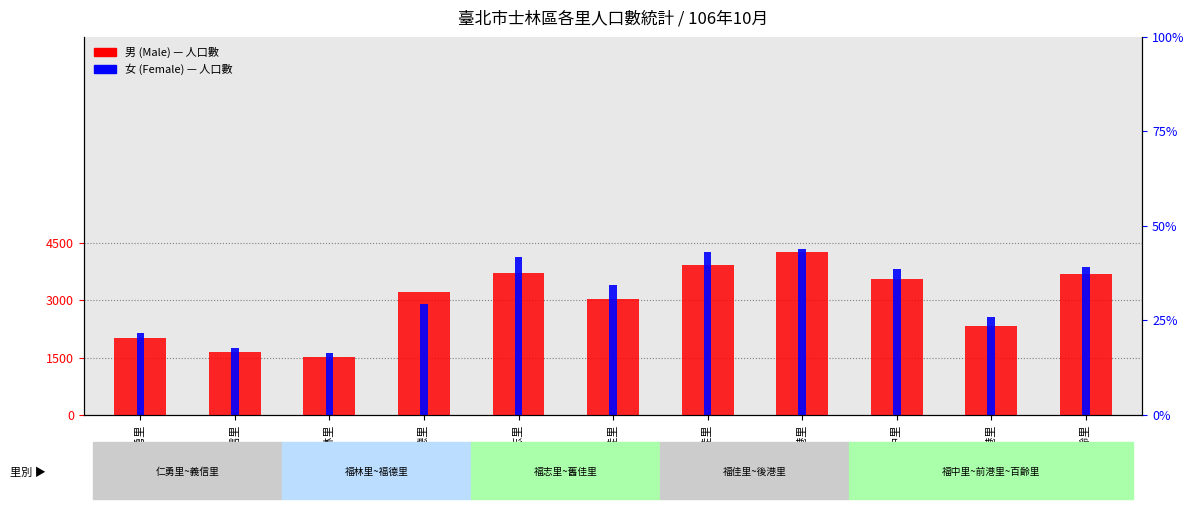

Are the bars horizontal?

No